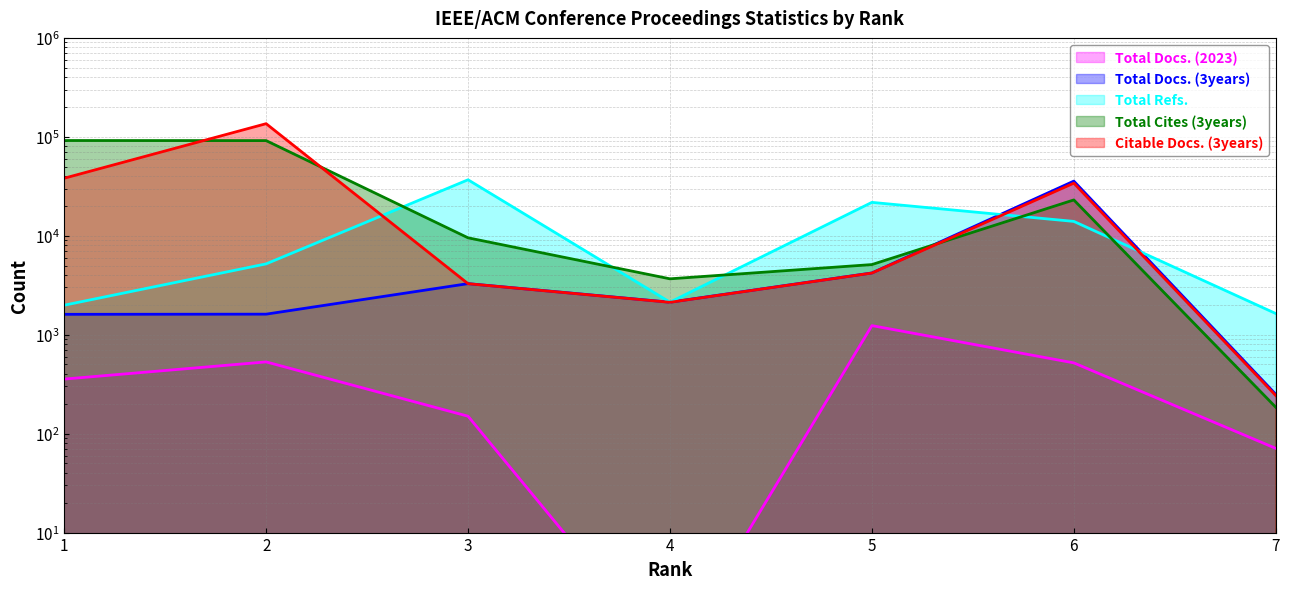

What is the greatest value displayed?

135771.0